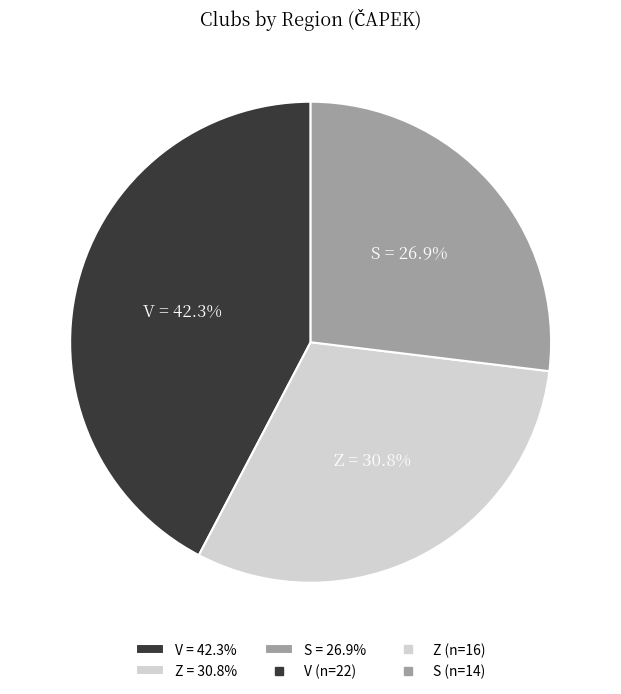

Count the number of slices in the pie.

3